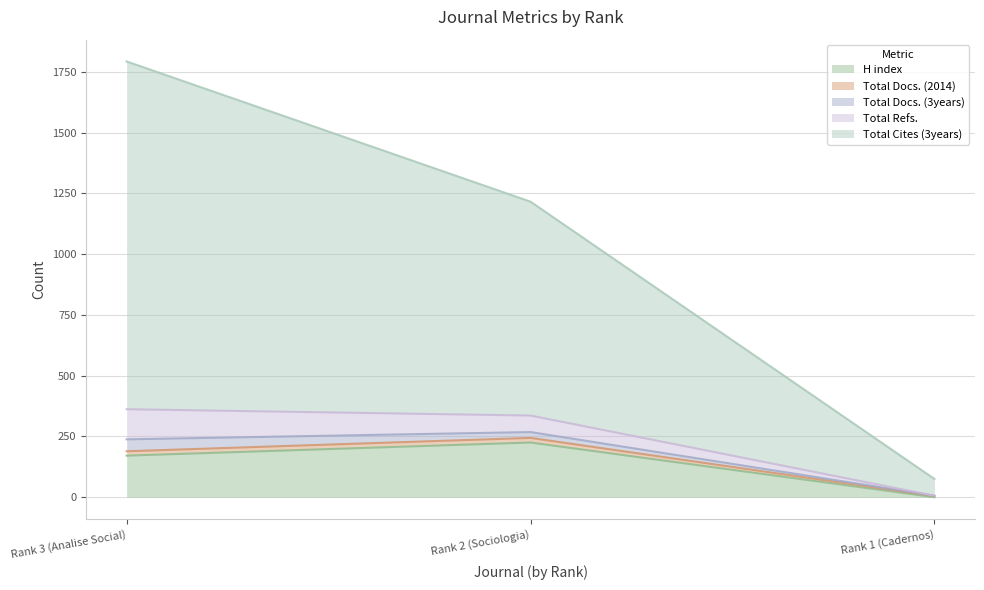

What is the label of the 1st point from the left?

Rank 3 (Analise Social)